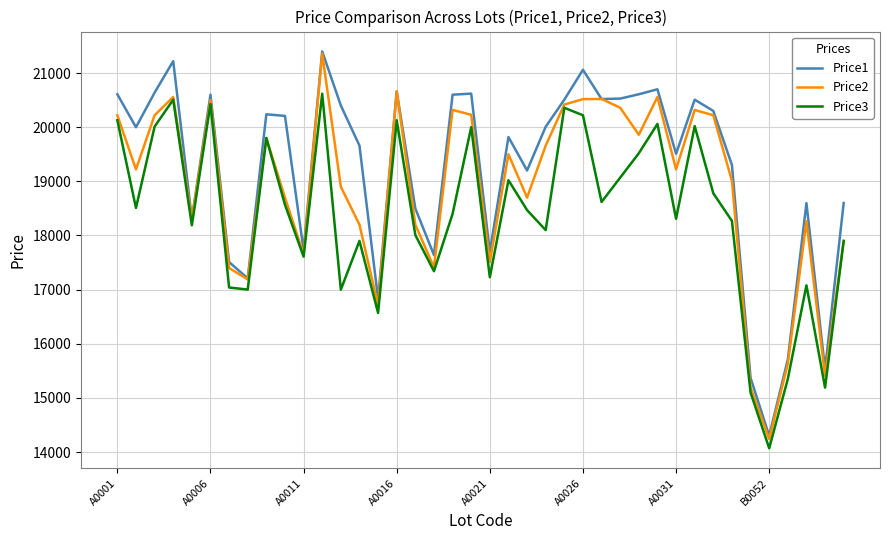

Which series has the largest total across all categories?

Price1